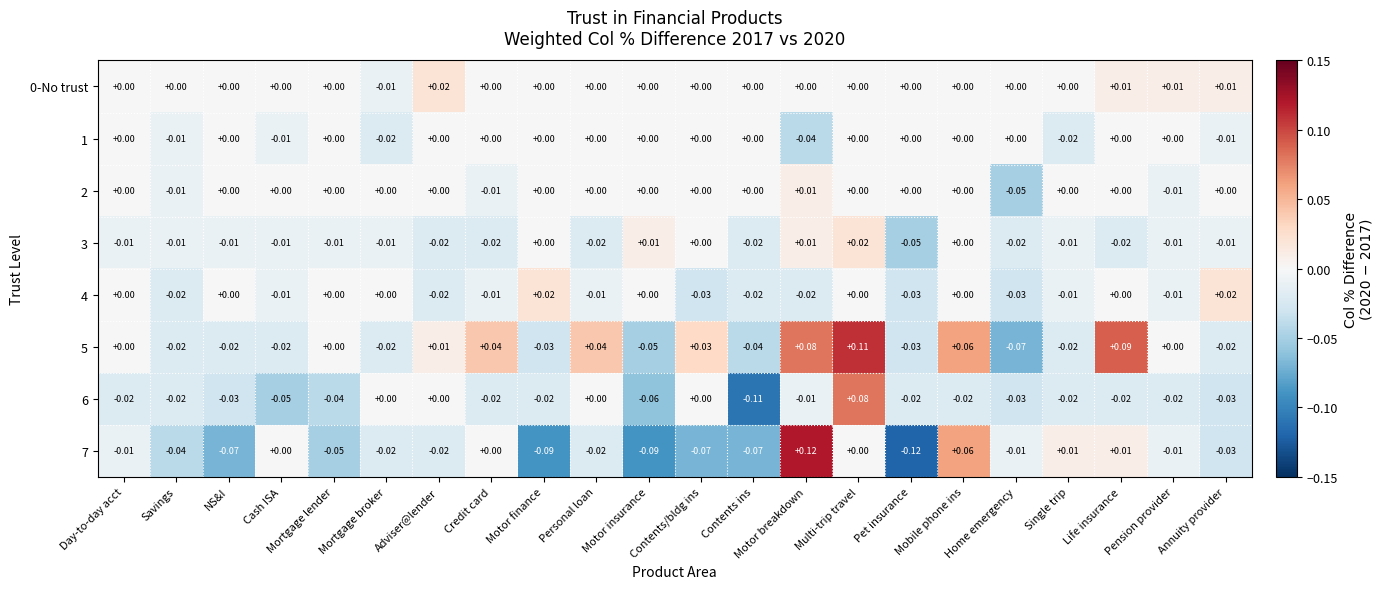

Which category has the lowest value across all series?

Pet insurance